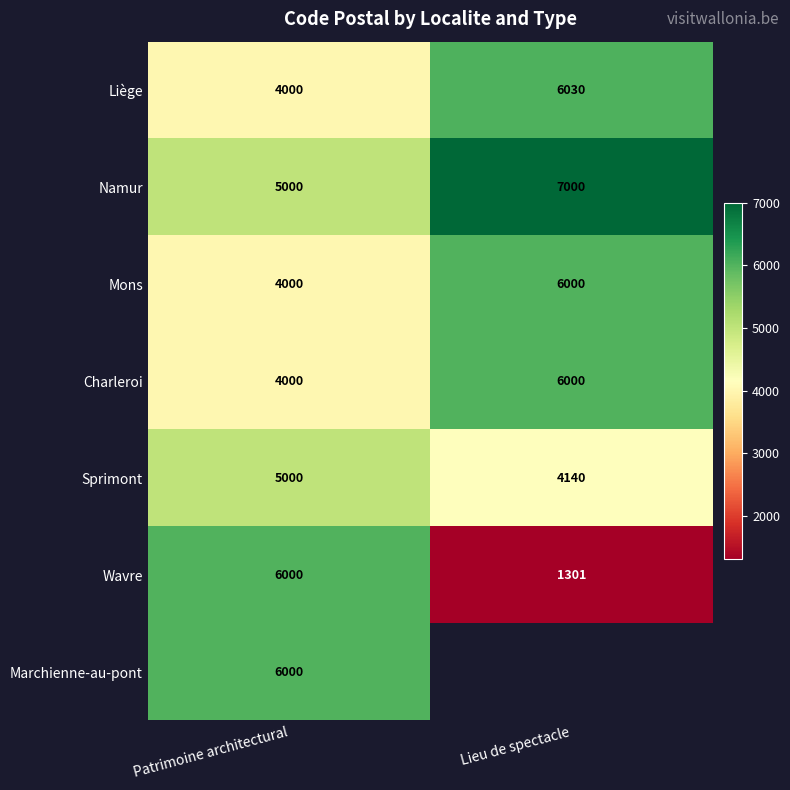

What is the spread (max minus min) of values at Patrimoine architectural?

2000